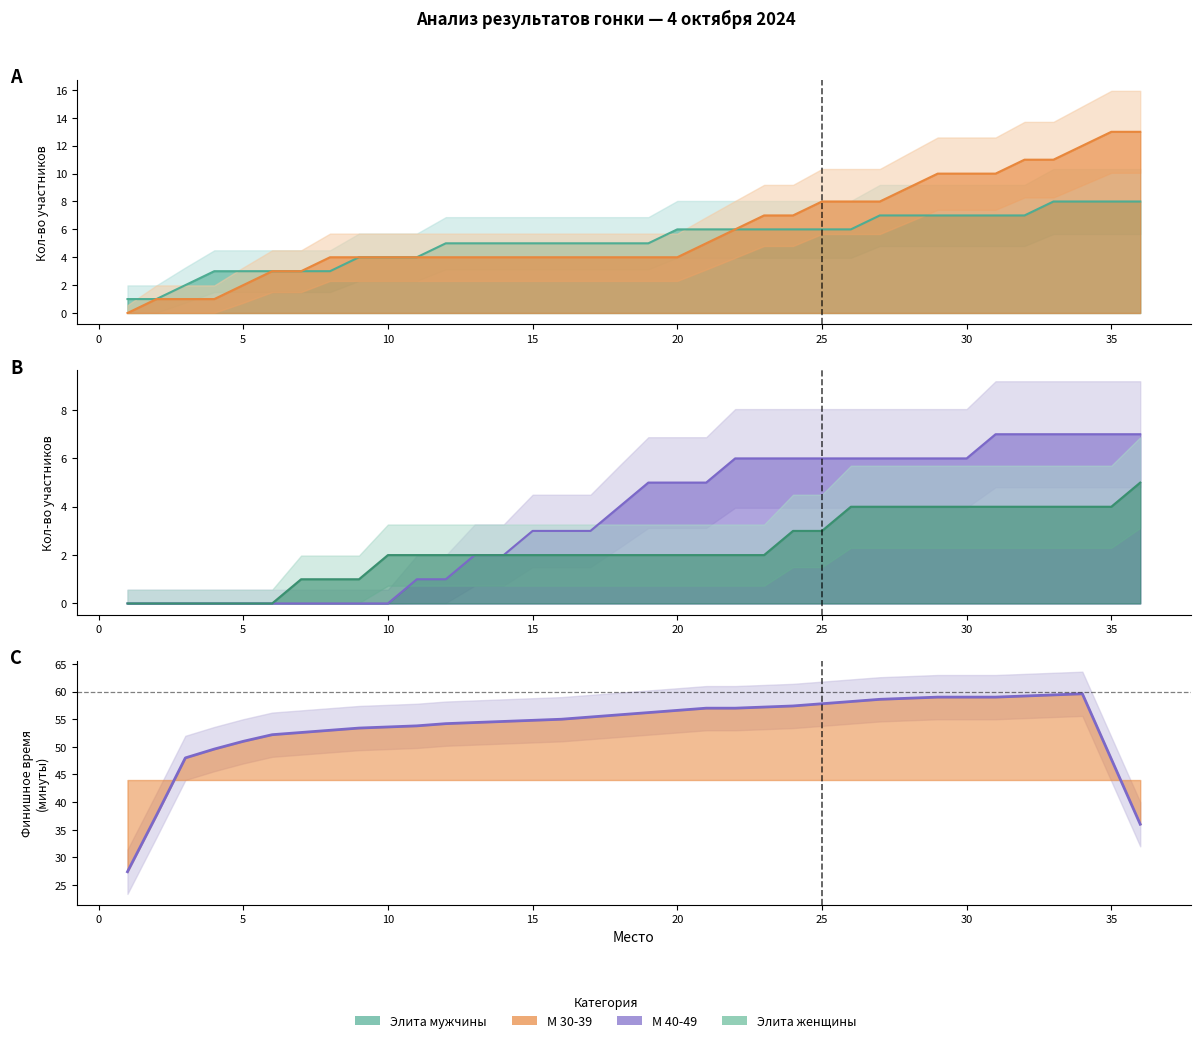

Is it true that the value at 35 is 68.6?

False